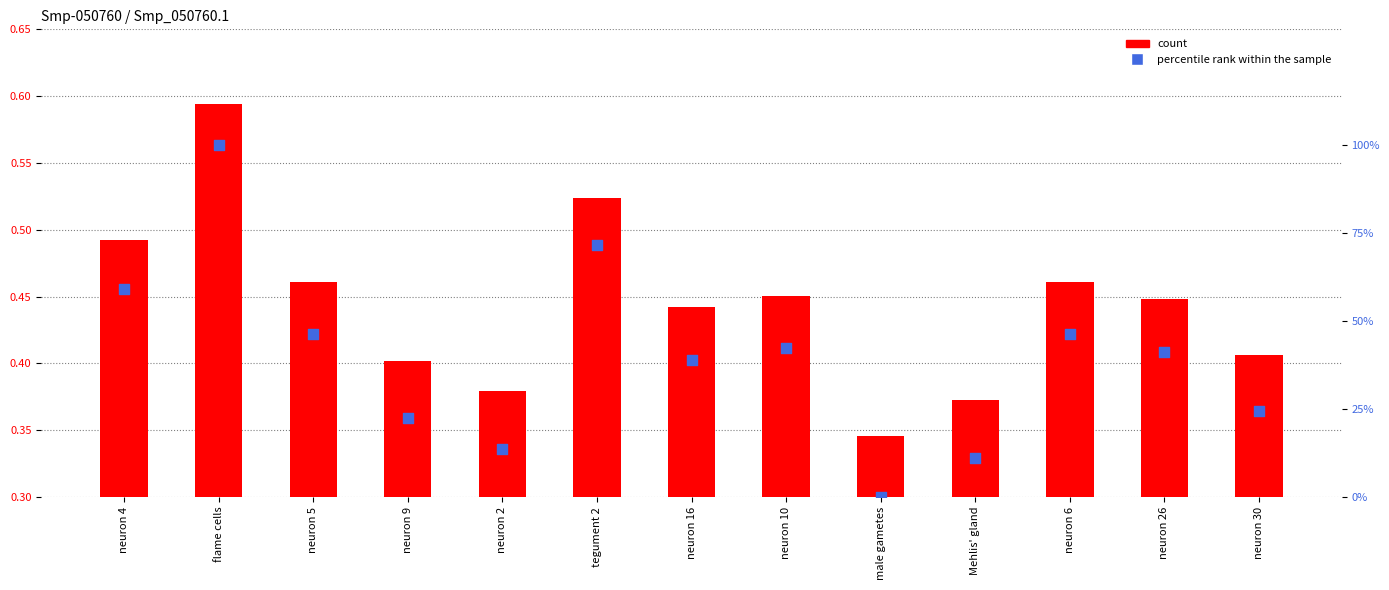

Which series reaches the minimum Y coordinate?

percentile rank within the sample